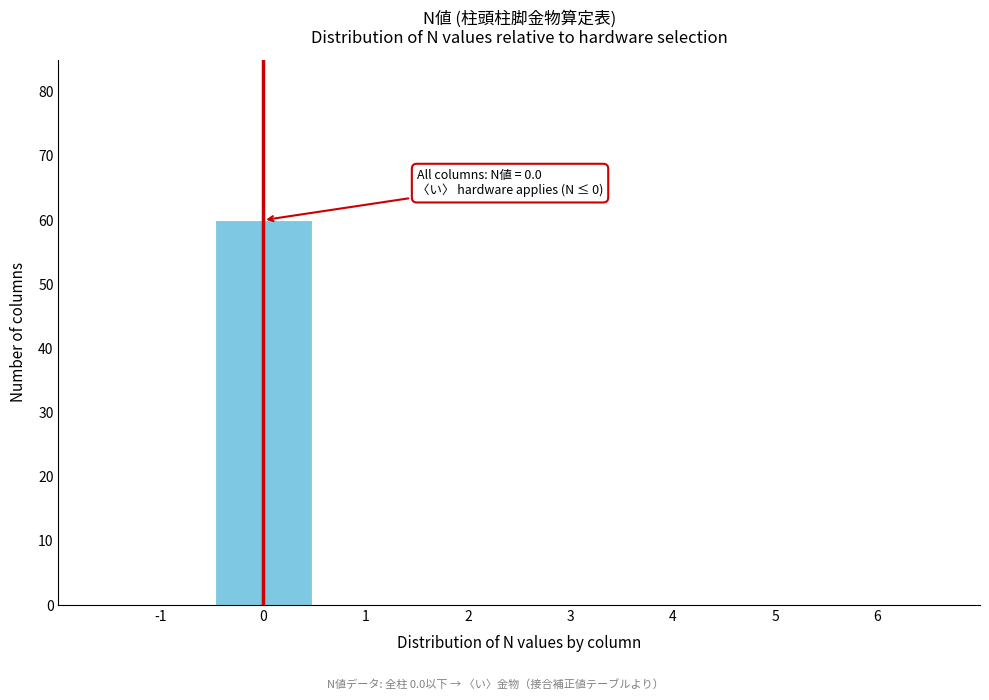

Over which range of the x-axis is the bar tallest?

-0.5 to 0.5